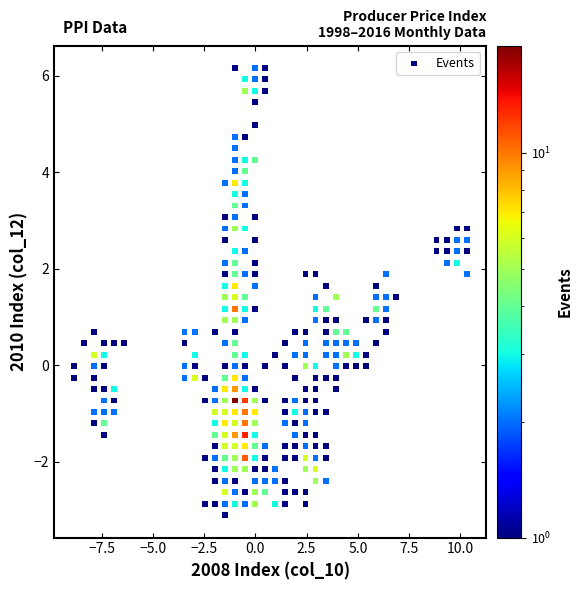

What is the range of Y values (max minus min)?

9.3